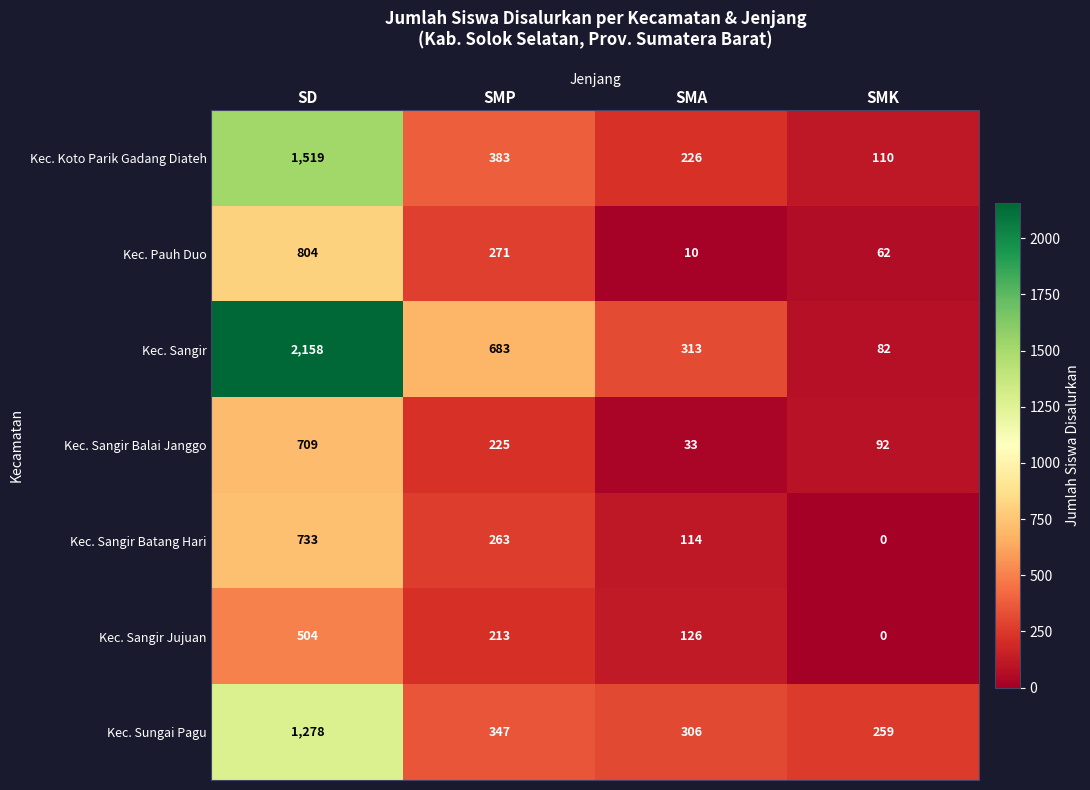

What is the greatest value displayed?

2158